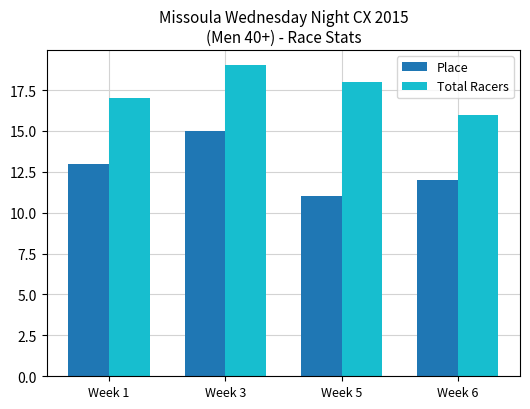

Reading left to right, extract all data points from this chart.

Place: 13	15	11	12
Total Racers: 17	19	18	16